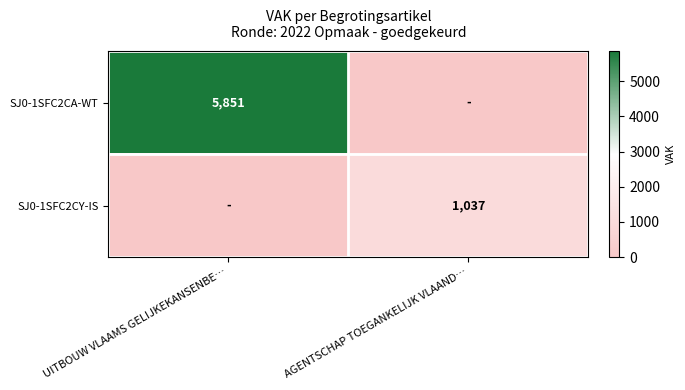

Is it true that SJ0-1SFC2CY-IS equals 1037 at AGENTSCHAP TOEGANKELIJK VLAAND…?

True